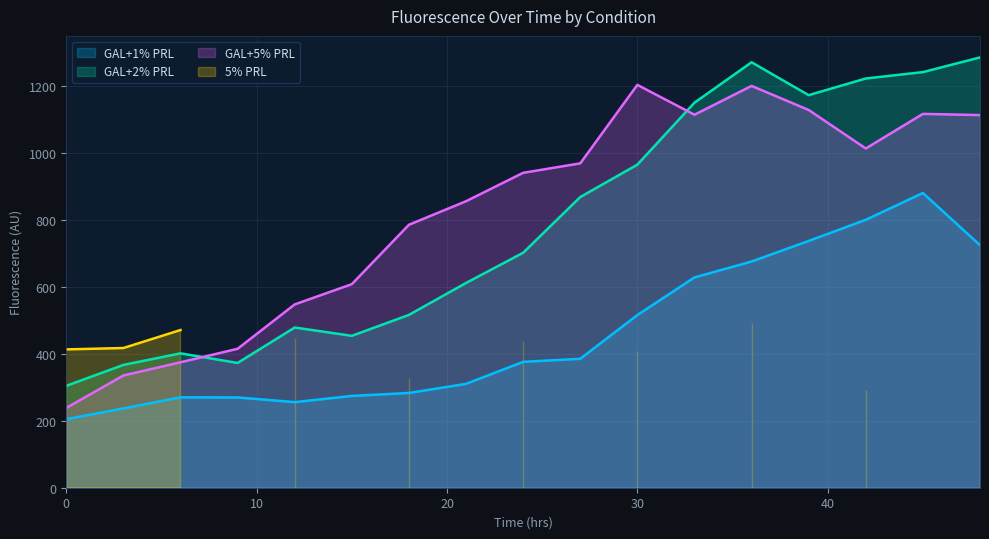

What is the difference between the maximum and second lowest values in the GAL+1% PRL series?

643.1